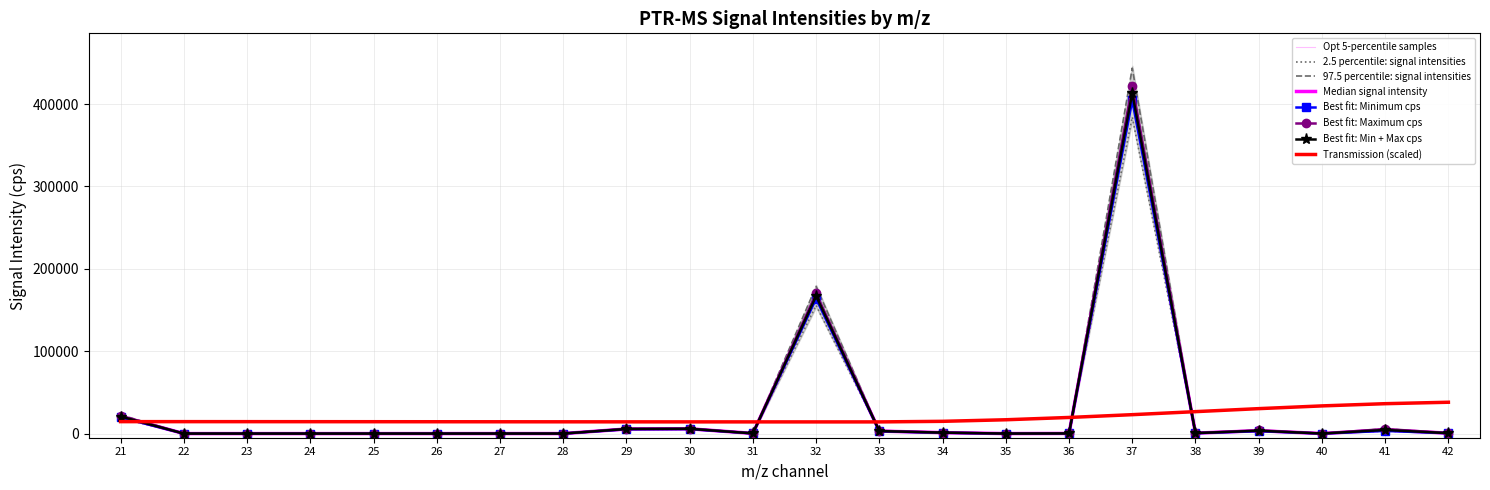

What is the difference between the maximum and second lowest values in the Transmission series?

23858.6